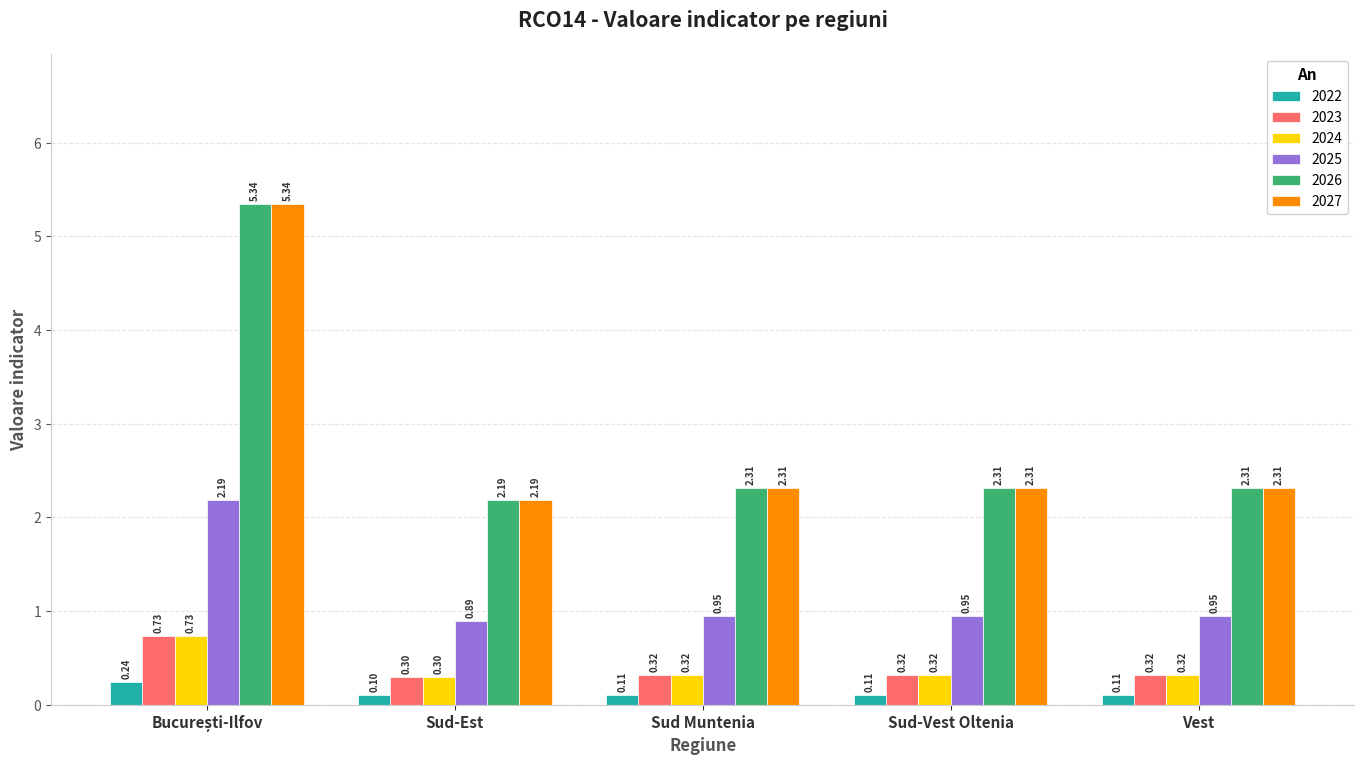

Which category has the lowest value across all series?

Sud-Est